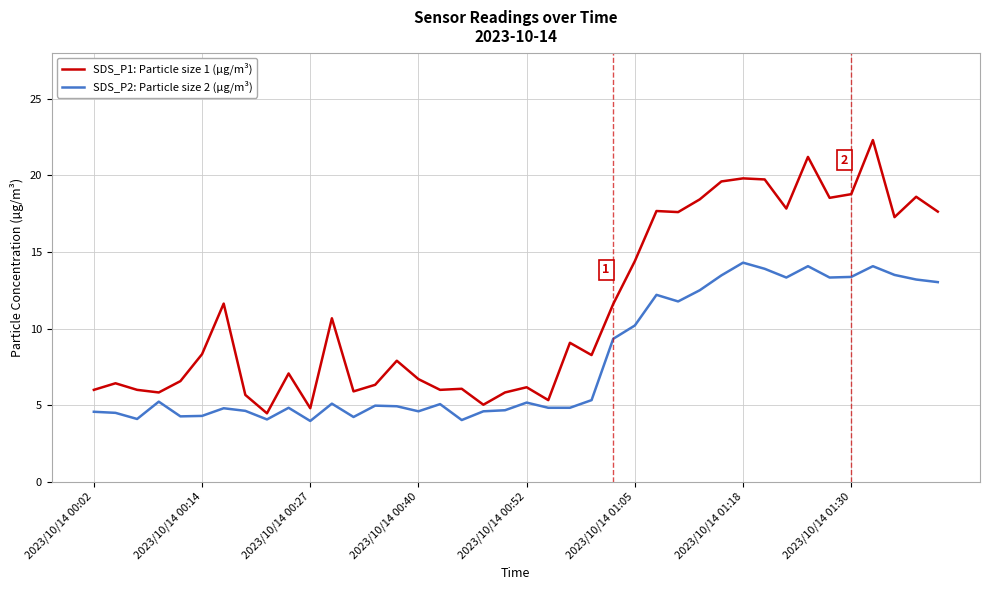

Is this an area chart (filled region under the line)?

No